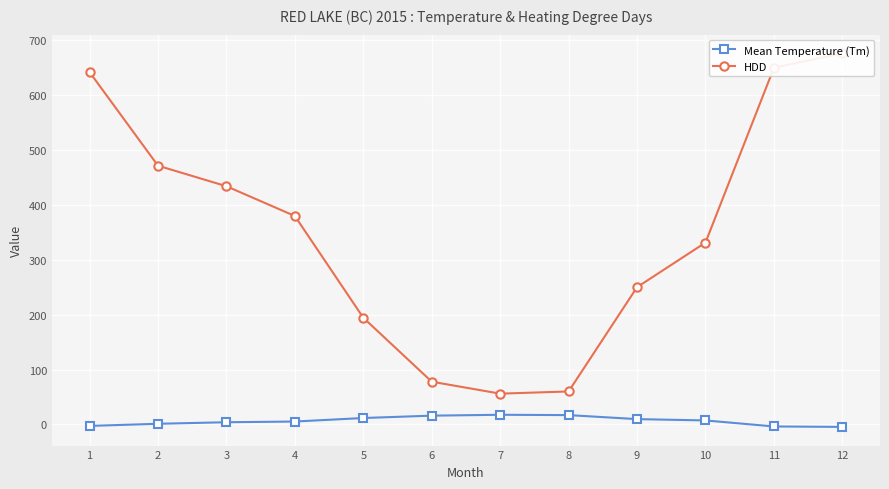

Reading right to left, what are all the values shown in this chart?

Mean Temperature (Tm): -4.5	-3.7	7.3	9.7	17.0	17.6	16.0	11.7	5.3	4.0	1.2	-2.7
HDD: 676.3	649.9	331.4	250.1	60.1	56.1	77.9	194.4	379.8	434.1	471.5	642.1